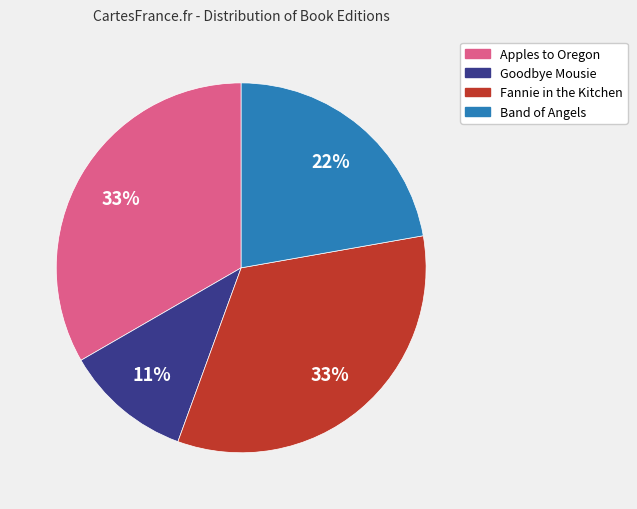

To the nearest percent, what percentage of the pie is Goodbye Mousie?

11%